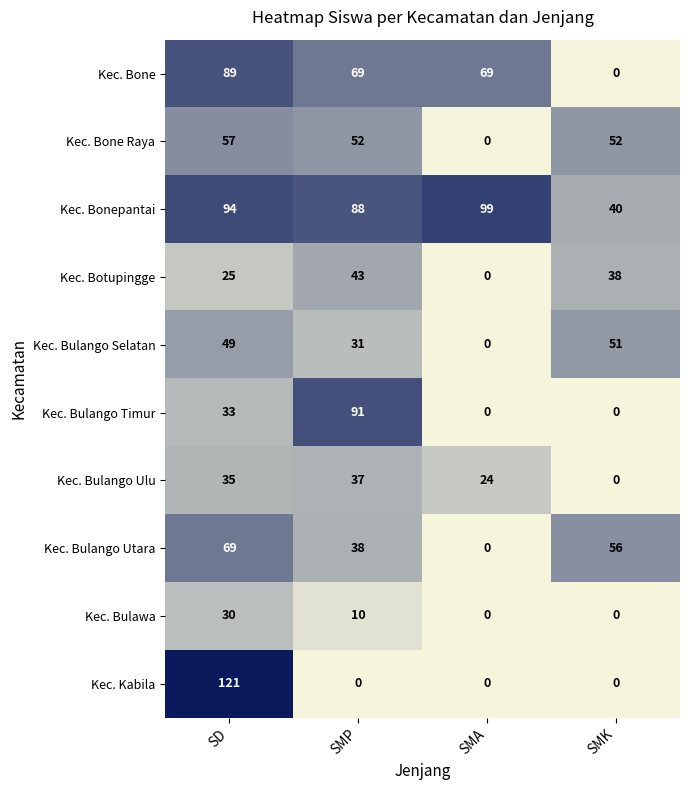

What is the total value across all series at SMP?

459